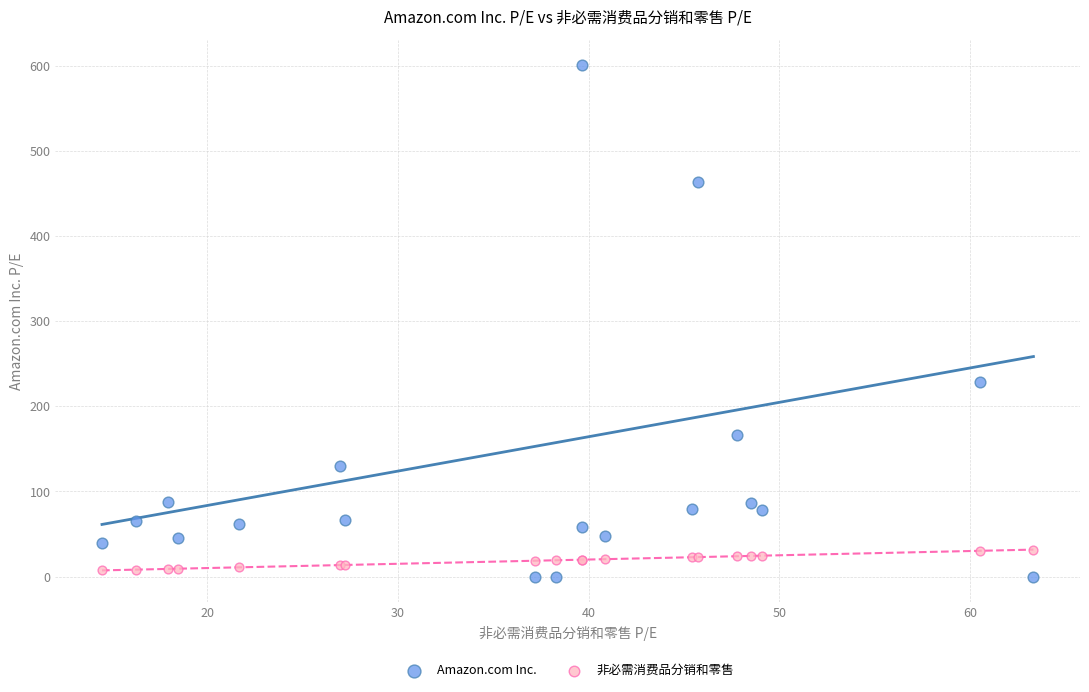

Which series has the widest spread of Y values?

Amazon.com Inc.